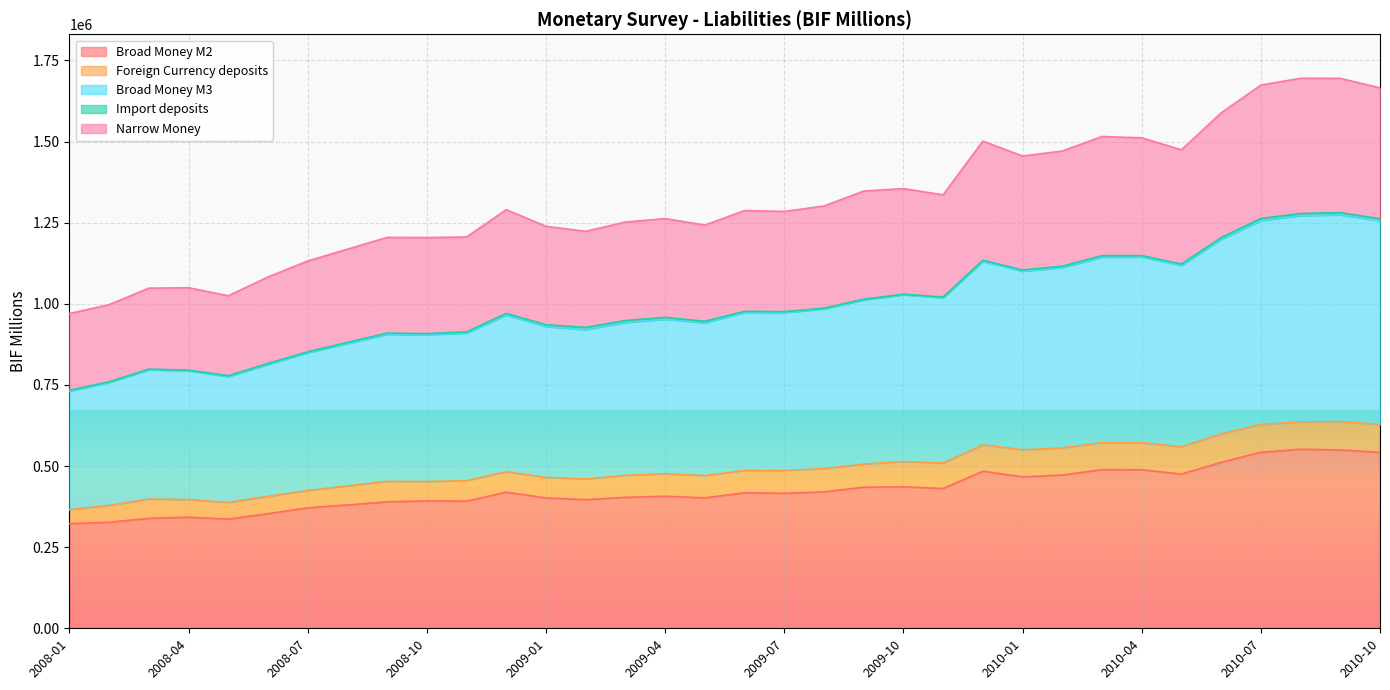

What is the difference between the highest and lowest values at 2008-07?

760732.7